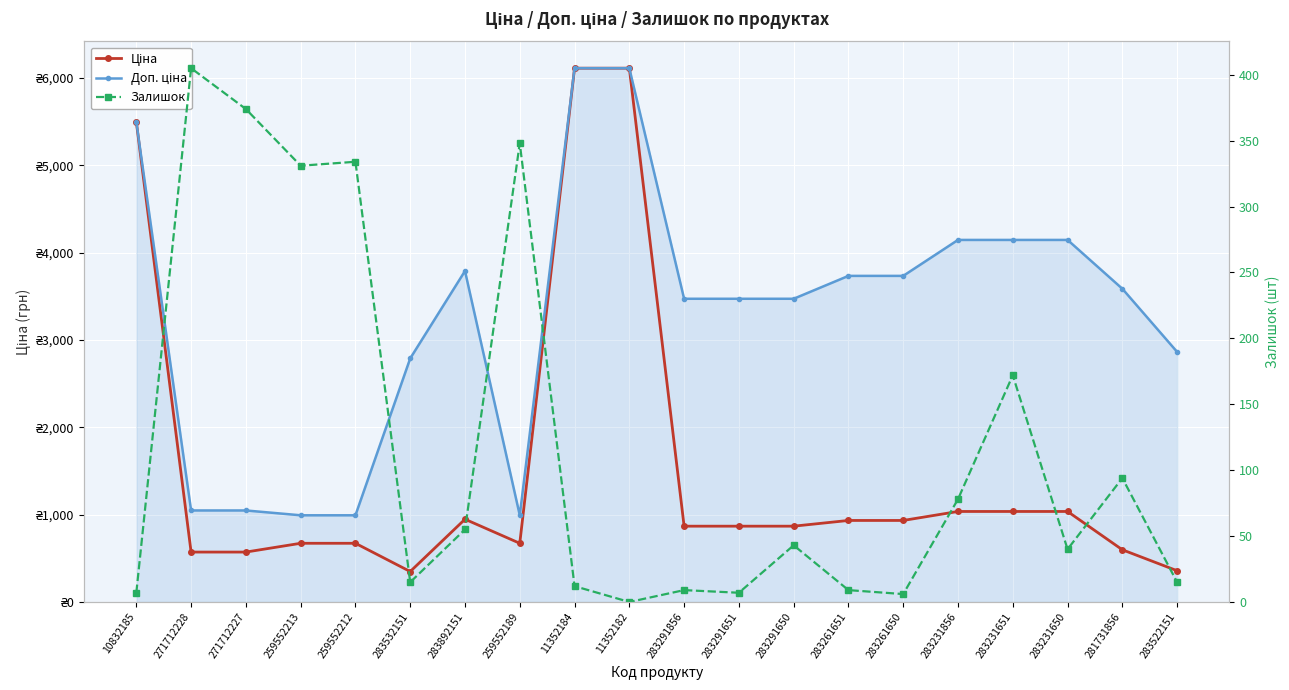

Which category has the highest value across all series?

11352184